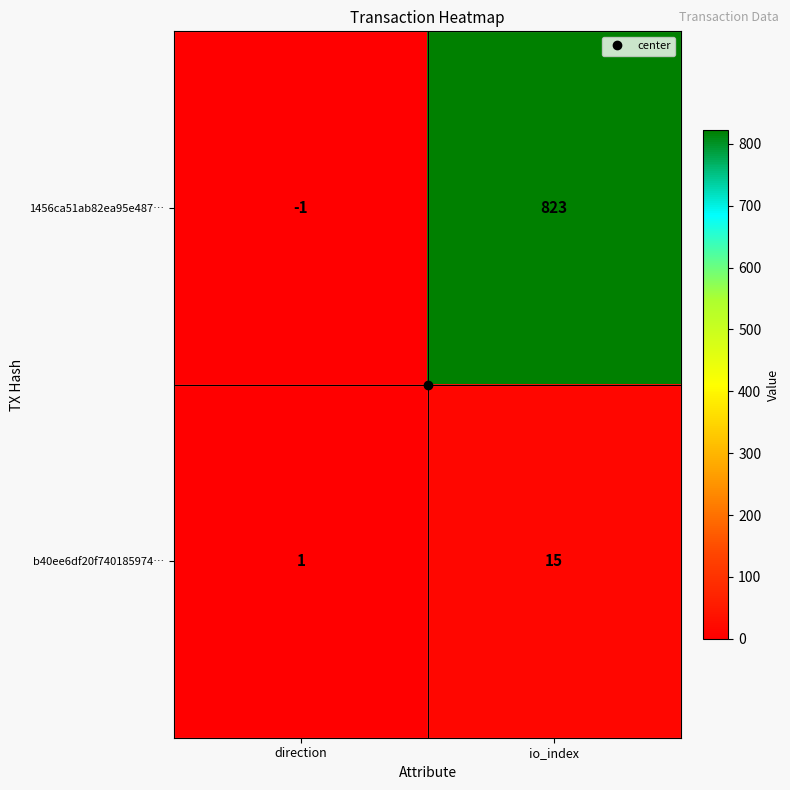

Count the number of data series in this chart.

2